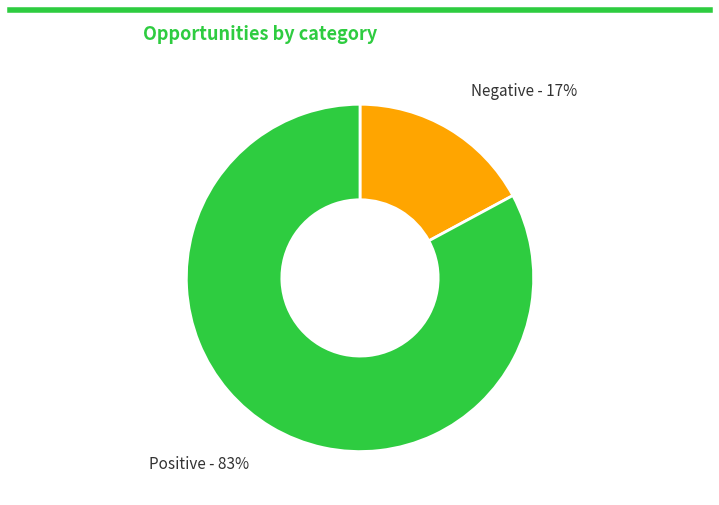

Is there a majority slice in this chart?

Yes